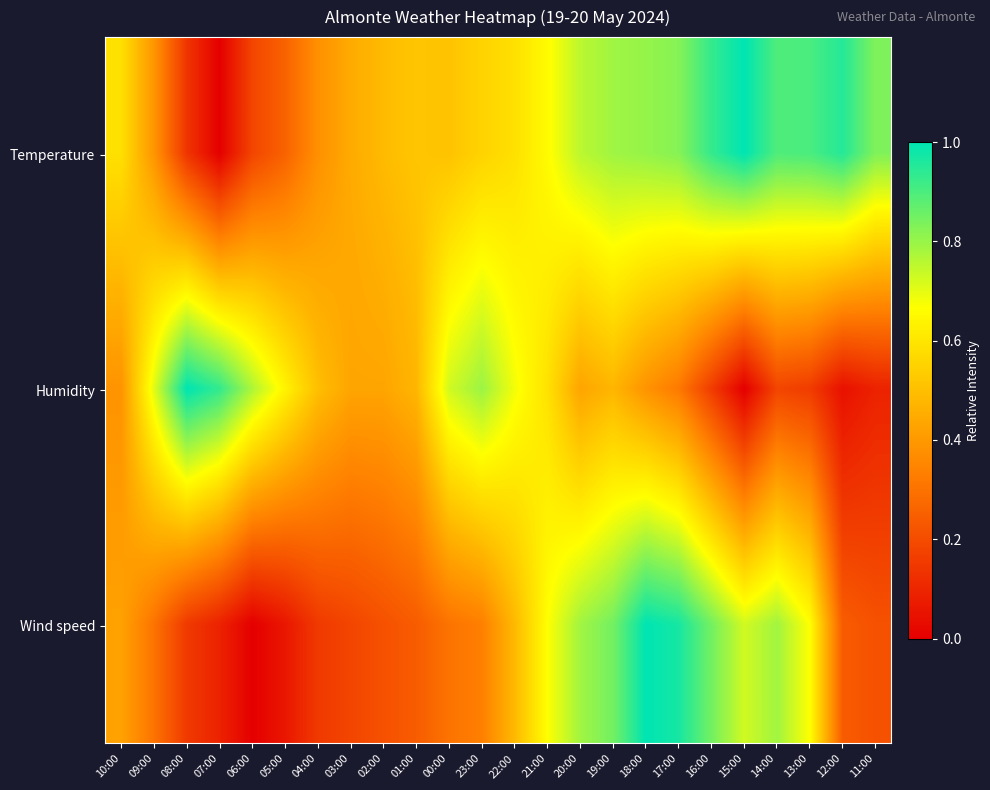

Reading left to right, extract all data points from this chart.

Temperature: 10:00=0.6	09:00=0.4	08:00=0.1	07:00=0.0	06:00=0.2	05:00=0.3	04:00=0.4	03:00=0.4	02:00=0.5	01:00=0.5	00:00=0.5	23:00=0.6	22:00=0.6	21:00=0.7	20:00=0.8	19:00=0.8	18:00=0.8	17:00=0.8	16:00=0.9	15:00=1.0	14:00=0.9	13:00=0.9	12:00=1.0	11:00=0.8
Humidity: 10:00=0.4	09:00=0.7	08:00=1.0	07:00=0.9	06:00=0.8	05:00=0.6	04:00=0.5	03:00=0.4	02:00=0.4	01:00=0.5	00:00=0.7	23:00=0.8	22:00=0.7	21:00=0.6	20:00=0.4	19:00=0.5	18:00=0.4	17:00=0.3	16:00=0.2	15:00=0.0	14:00=0.2	13:00=0.2	12:00=0.0	11:00=0.1
Wind speed: 10:00=0.4	09:00=0.3	08:00=0.2	07:00=0.1	06:00=0.0	05:00=0.1	04:00=0.2	03:00=0.2	02:00=0.2	01:00=0.2	00:00=0.3	23:00=0.3	22:00=0.5	21:00=0.7	20:00=0.8	19:00=0.8	18:00=1.0	17:00=1.0	16:00=0.8	15:00=0.7	14:00=0.8	13:00=0.7	12:00=0.2	11:00=0.2